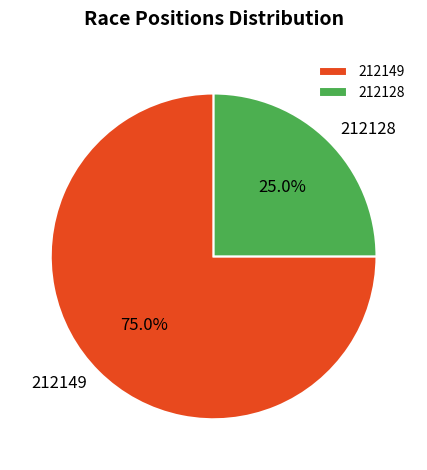

True or false: 212128 accounts for 25% of the total.

True